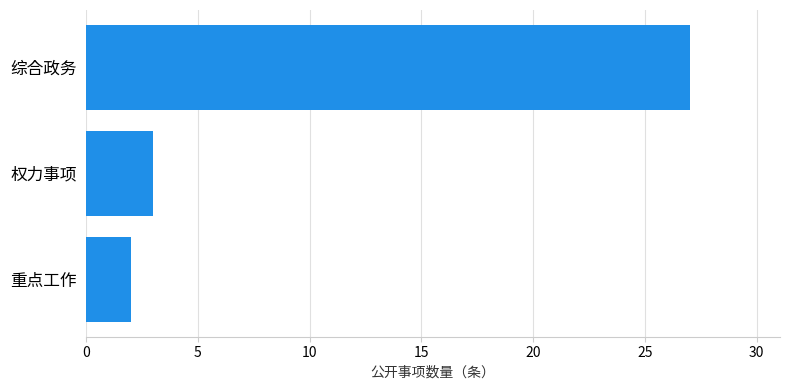

Approximately how many times larger is the value at 综合政务 compared to 权力事项?

9.0